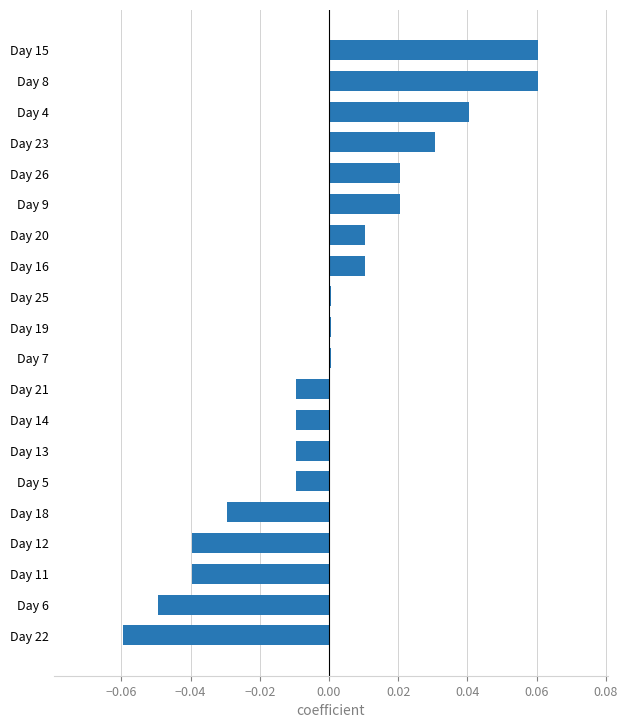

True or false: the data shows 0.0 at Day 20.

True